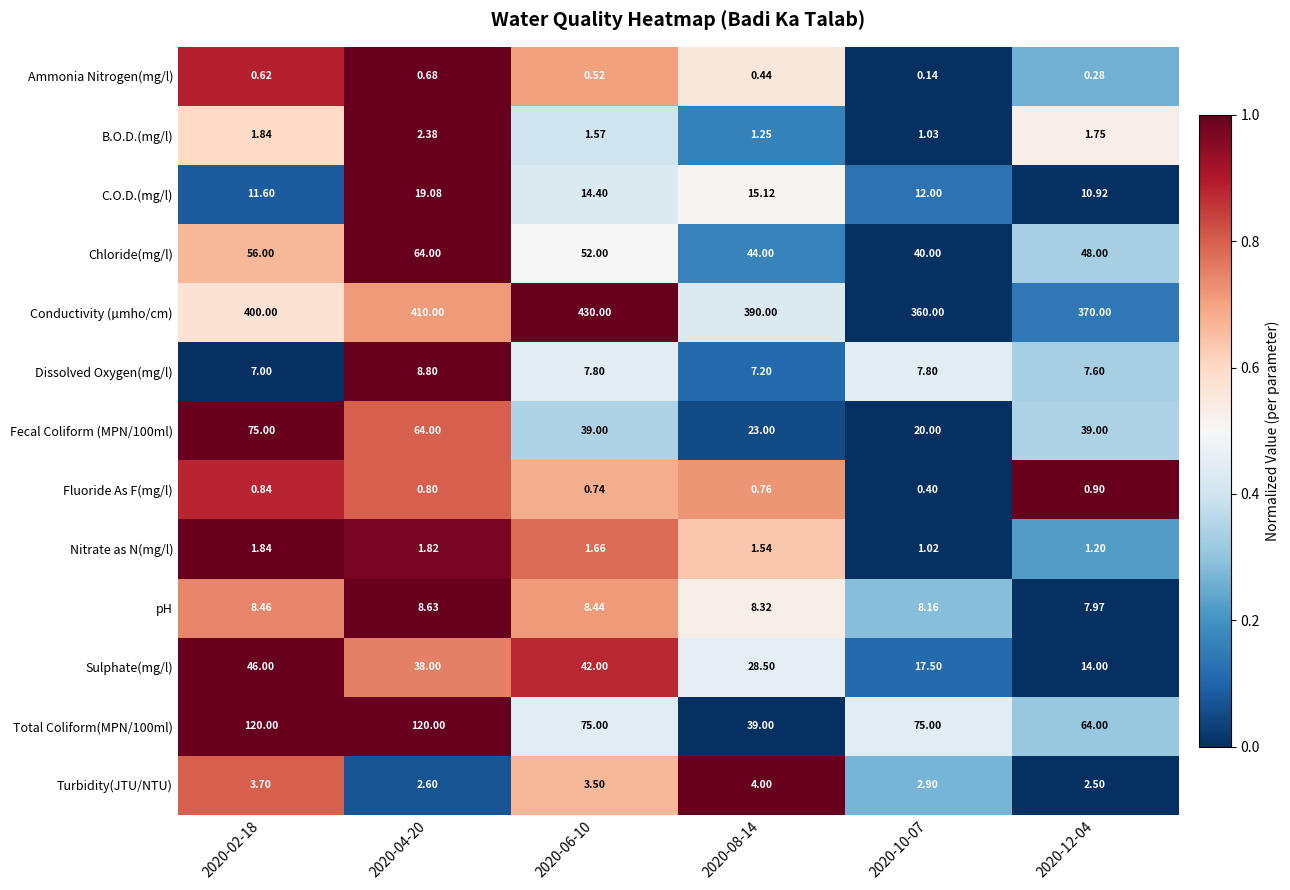

Which series has the largest total across all categories?

Conductivity (µmho/cm)